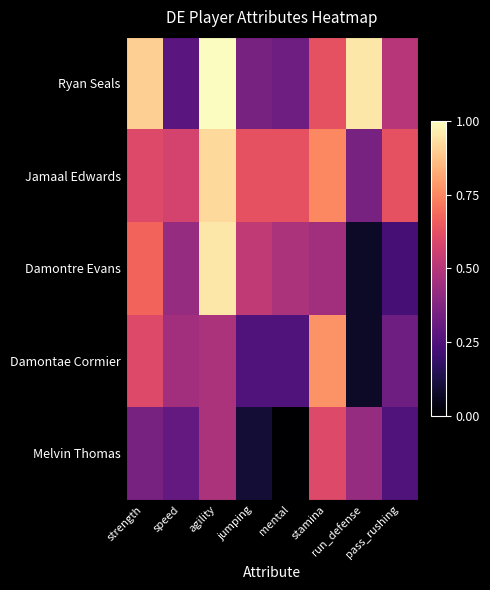

Reading right to left, list all the values displayed in this chart.

Ryan Seals: pass_rushing=0.5	run_defense=0.9	stamina=0.6	mental=0.3	jumping=0.3	agility=1.0	speed=0.3	strength=0.9
Jamaal Edwards: pass_rushing=0.6	run_defense=0.3	stamina=0.8	mental=0.6	jumping=0.6	agility=0.9	speed=0.6	strength=0.6
Damontre Evans: pass_rushing=0.2	run_defense=0.1	stamina=0.5	mental=0.5	jumping=0.5	agility=0.9	speed=0.4	strength=0.7
Damontae Cormier: pass_rushing=0.3	run_defense=0.1	stamina=0.8	mental=0.2	jumping=0.2	agility=0.5	speed=0.5	strength=0.6
Melvin Thomas: pass_rushing=0.2	run_defense=0.4	stamina=0.6	mental=0.0	jumping=0.1	agility=0.5	speed=0.3	strength=0.3